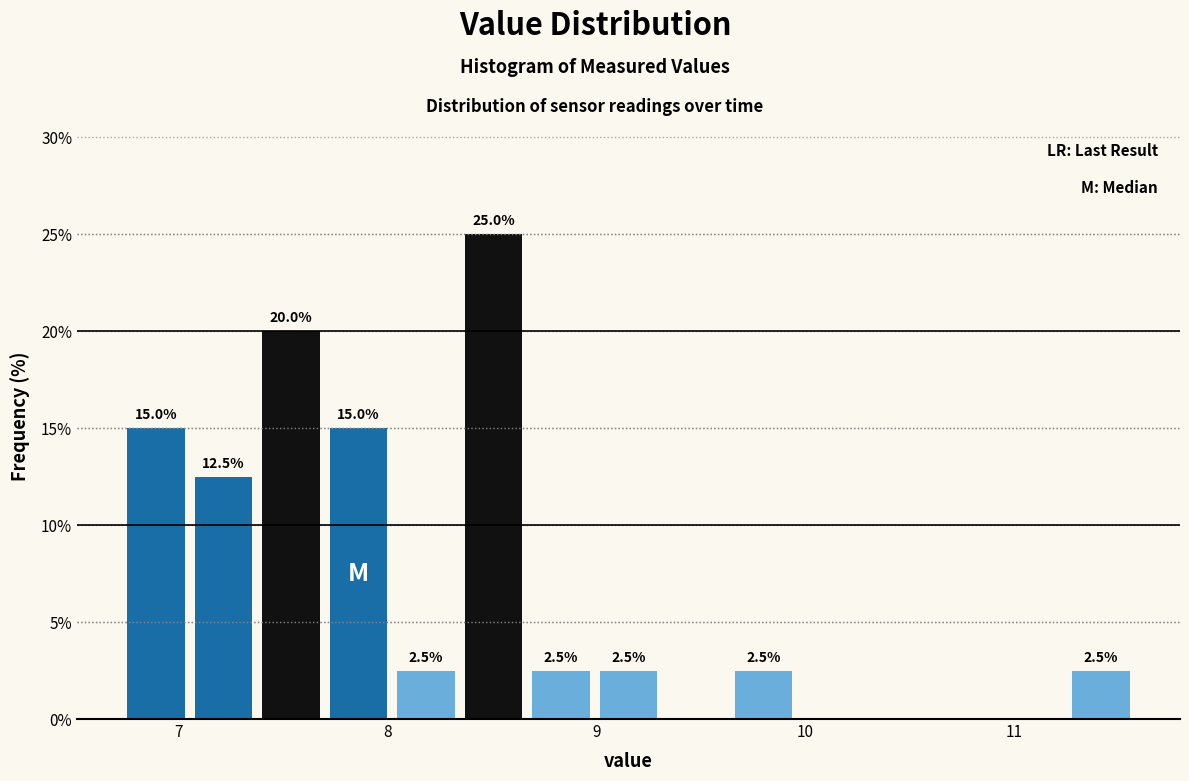

Around what value on the x-axis is the tallest bar? Give the approximate position of its centre, as read against the axis.

8.5